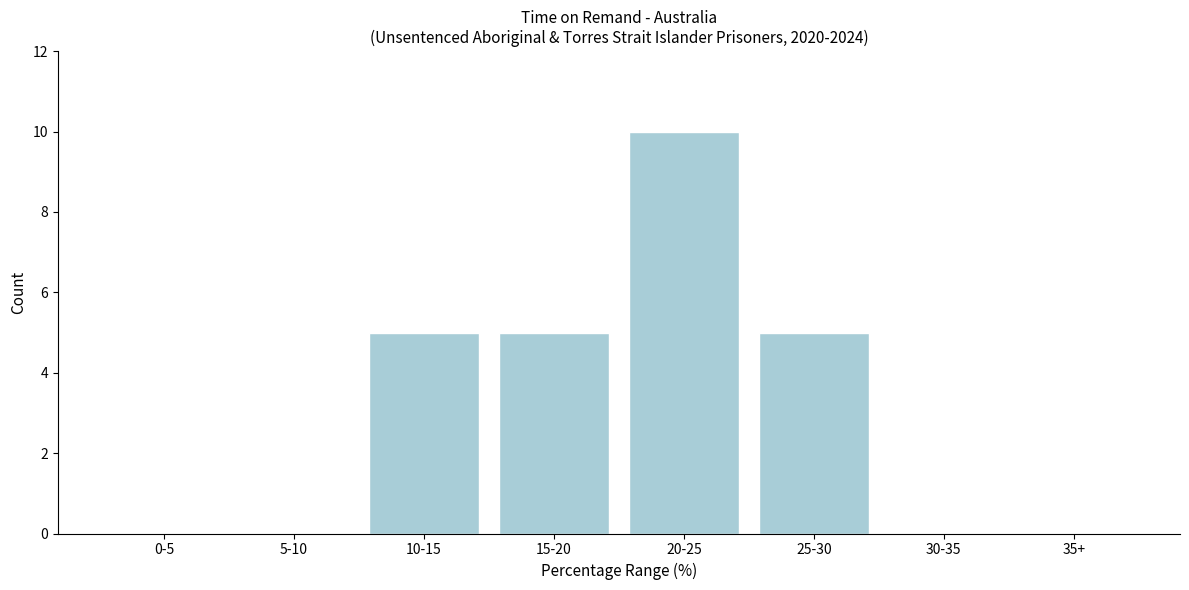

Reading left to right, list all the values displayed in this chart.

0-5=0	5-10=0	10-15=5	15-20=5	20-25=10	25-30=5	30-35=0	35+=0